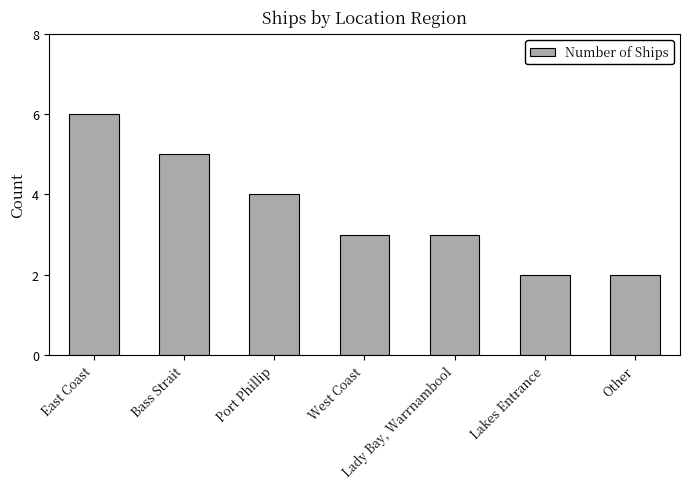

What is the average value?

4